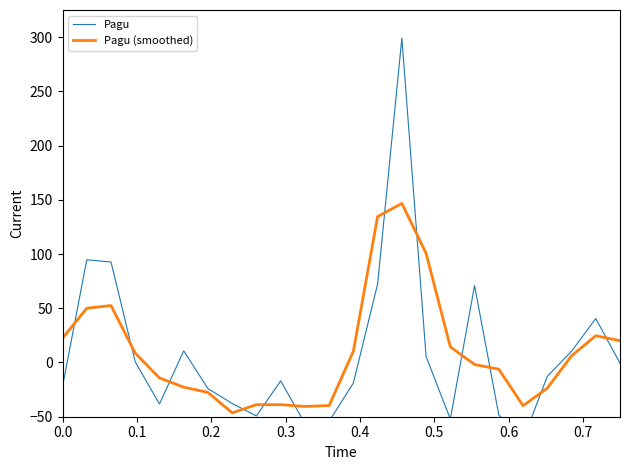

Does the chart display data point markers on the line(s)?

No